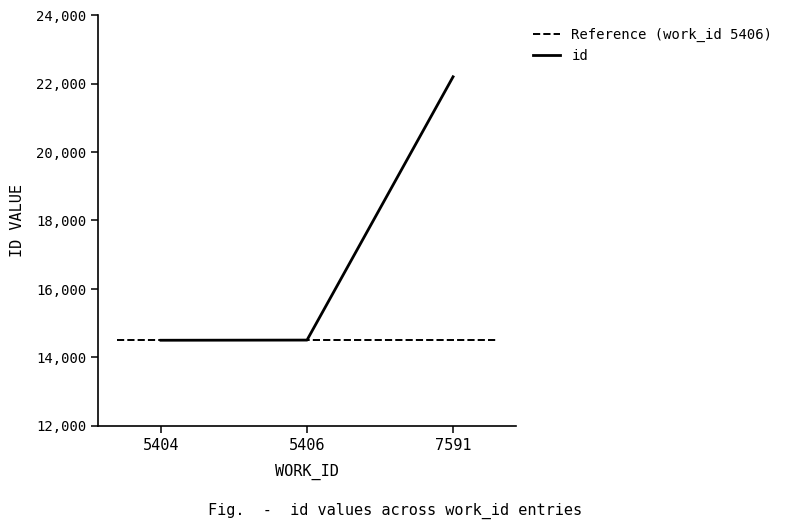

Which has a higher value, 5404 or 5406?

5406